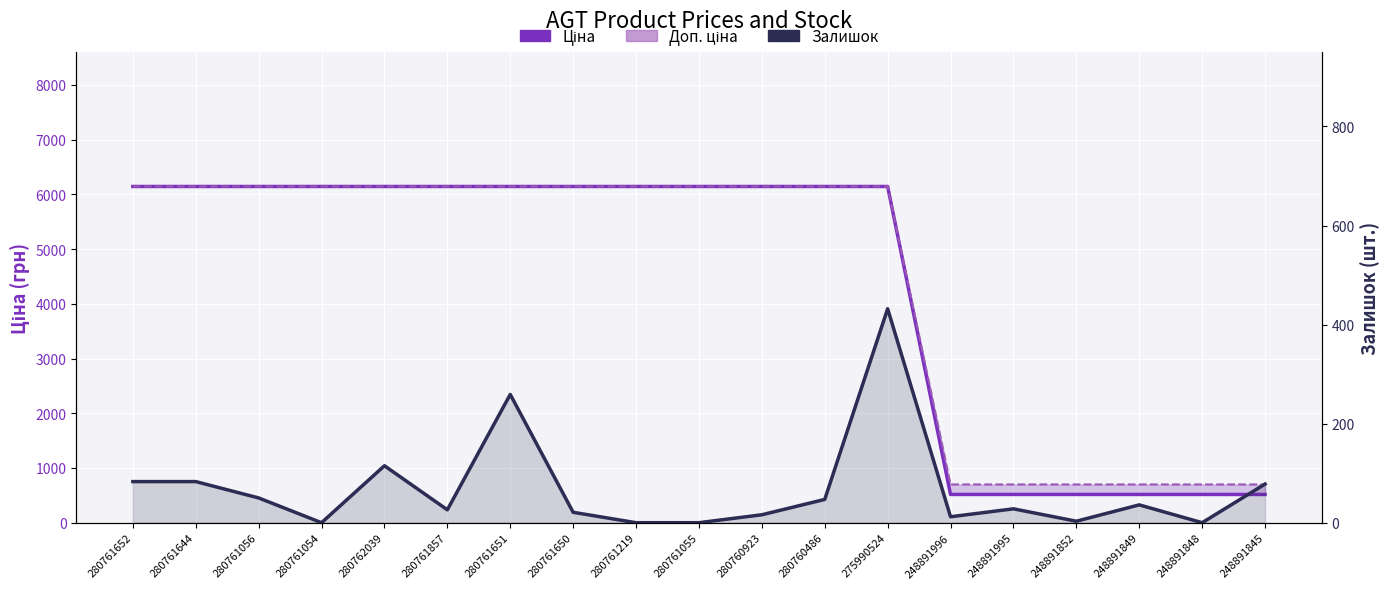

How many series are shown in this chart?

3